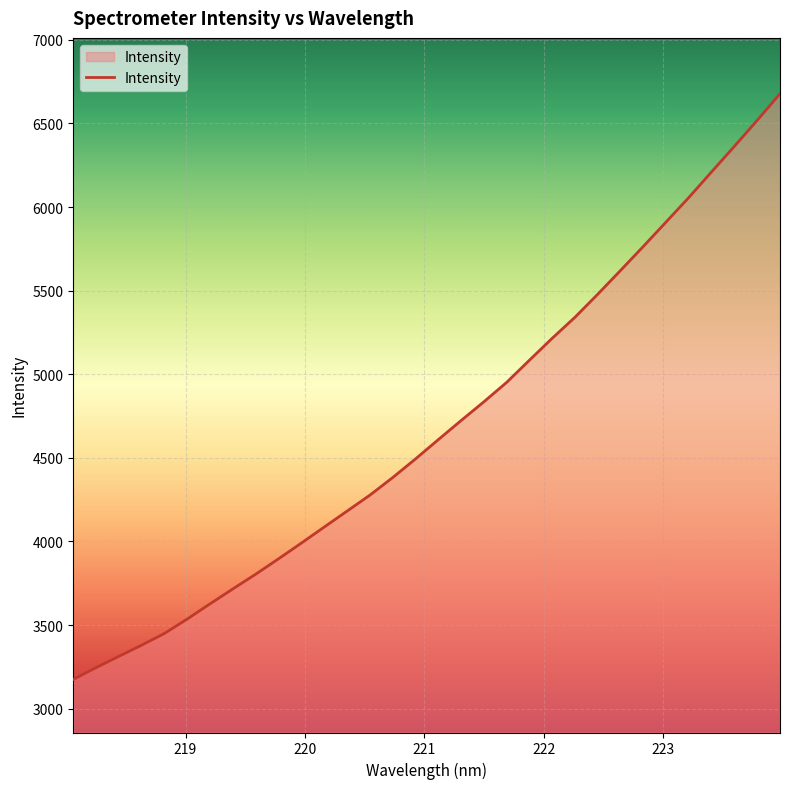

What is the difference between the maximum and minimum values?

3503.7